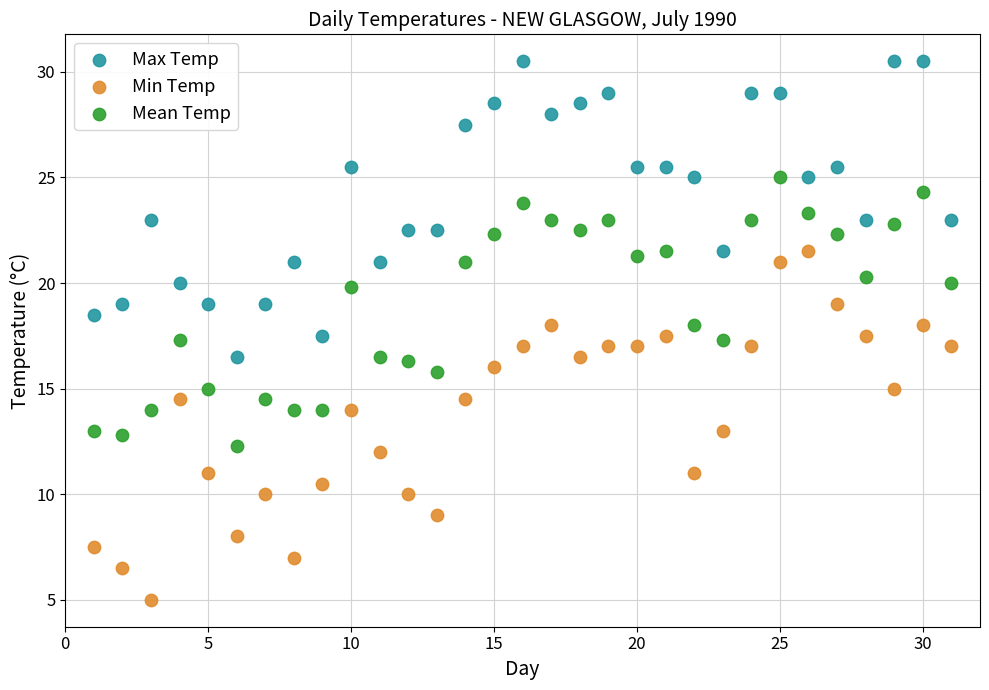

Which series reaches the maximum Y coordinate?

Max Temp